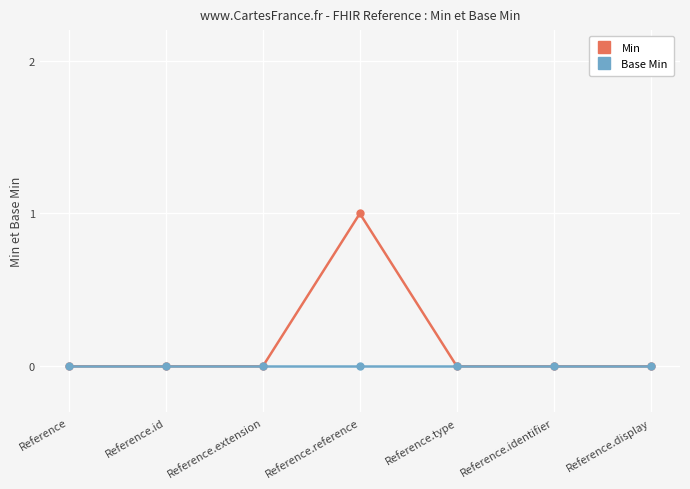

Rank the series by their average value, from highest to lowest.

Min, Base Min